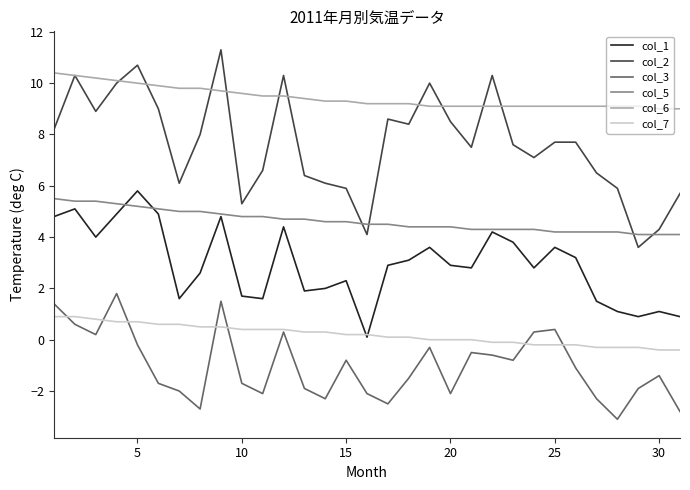

Is this an area chart (filled region under the line)?

No